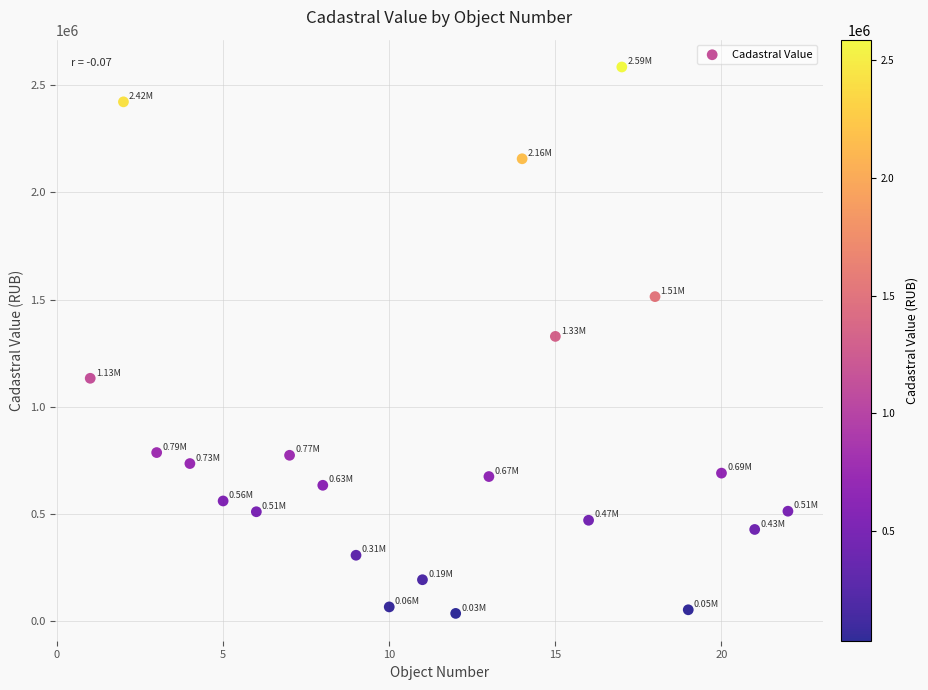

What is the range of Y values (max minus min)?

2551496.0